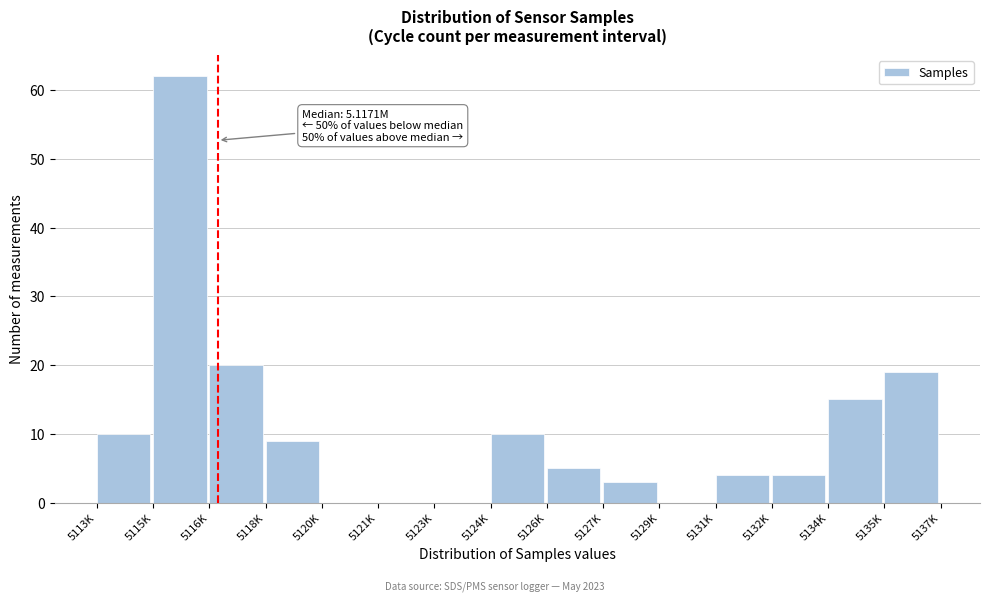

Reading right to left, extract all data points from this chart.

5135K=19	5134K=15	5132K=4	5131K=4	5129K=0	5127K=3	5126K=5	5124K=10	5123K=0	5121K=0	5120K=0	5118K=9	5116K=20	5115K=62	5113K=10